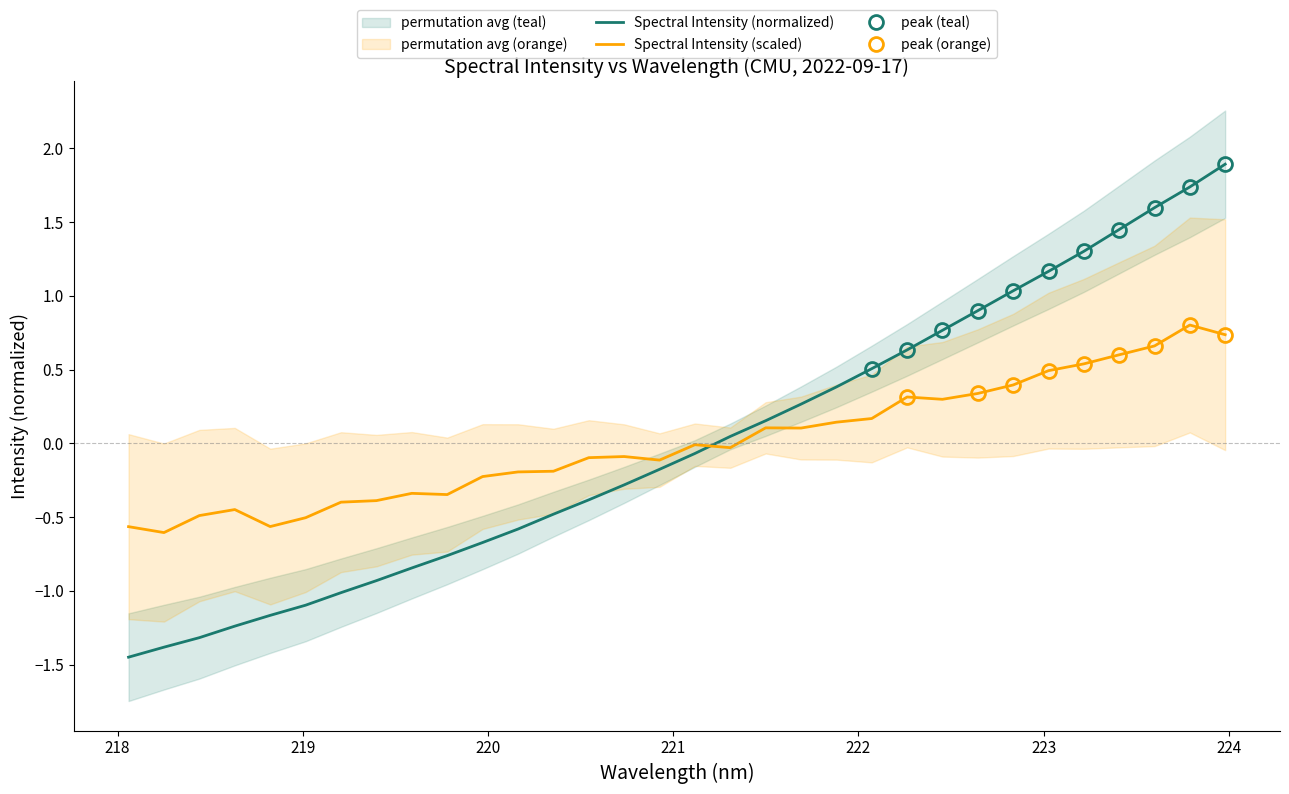

What is the maximum value for Spectral Intensity (scaled)?

0.8